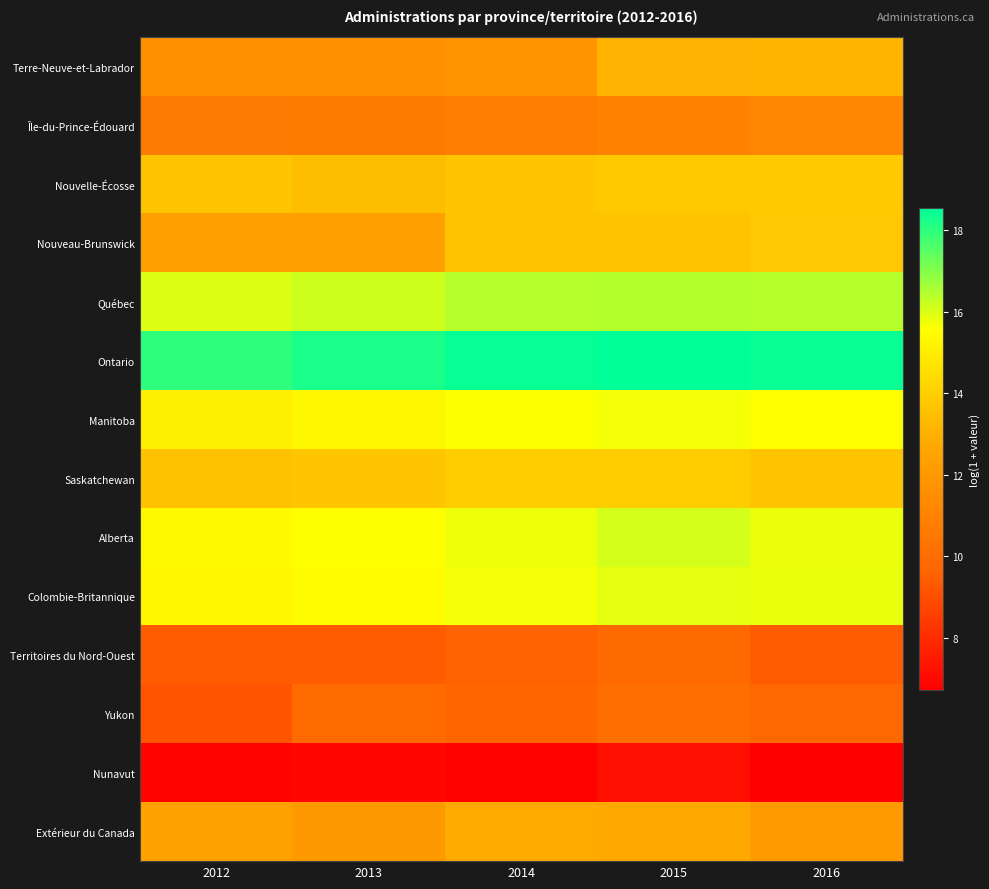

Between 2015 and 2013, which is larger?

2015